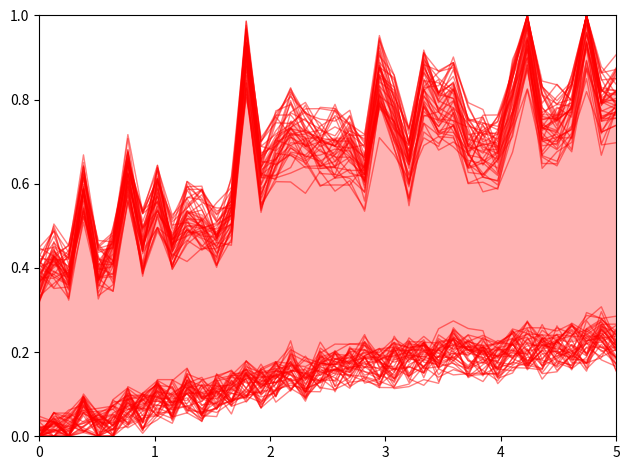

What is the spread (max minus min) of values at 36?

0.5